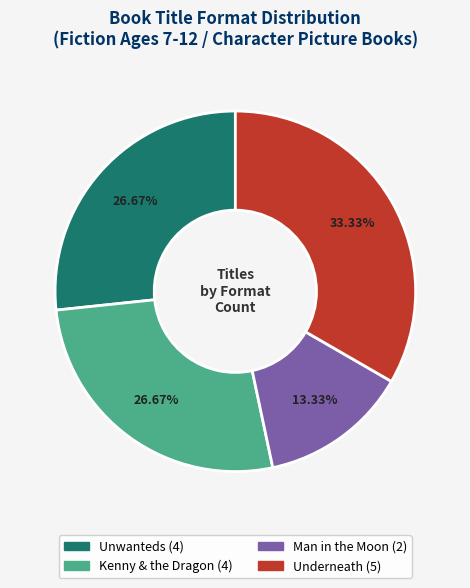

To the nearest percent, what percentage of the pie is Man in the Moon?

13%